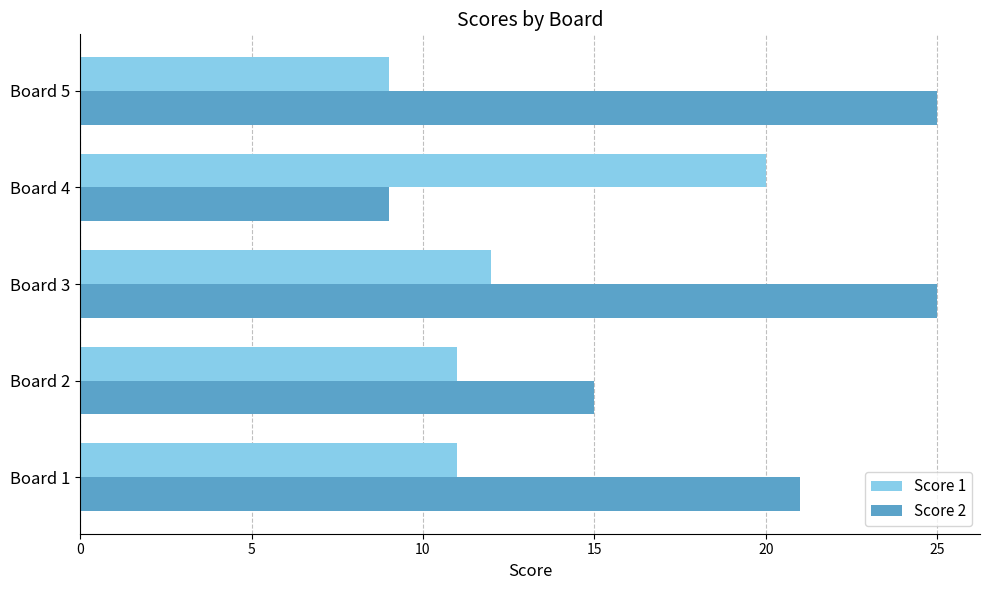

Count the Score 2 values in the range 15 to 25.

4